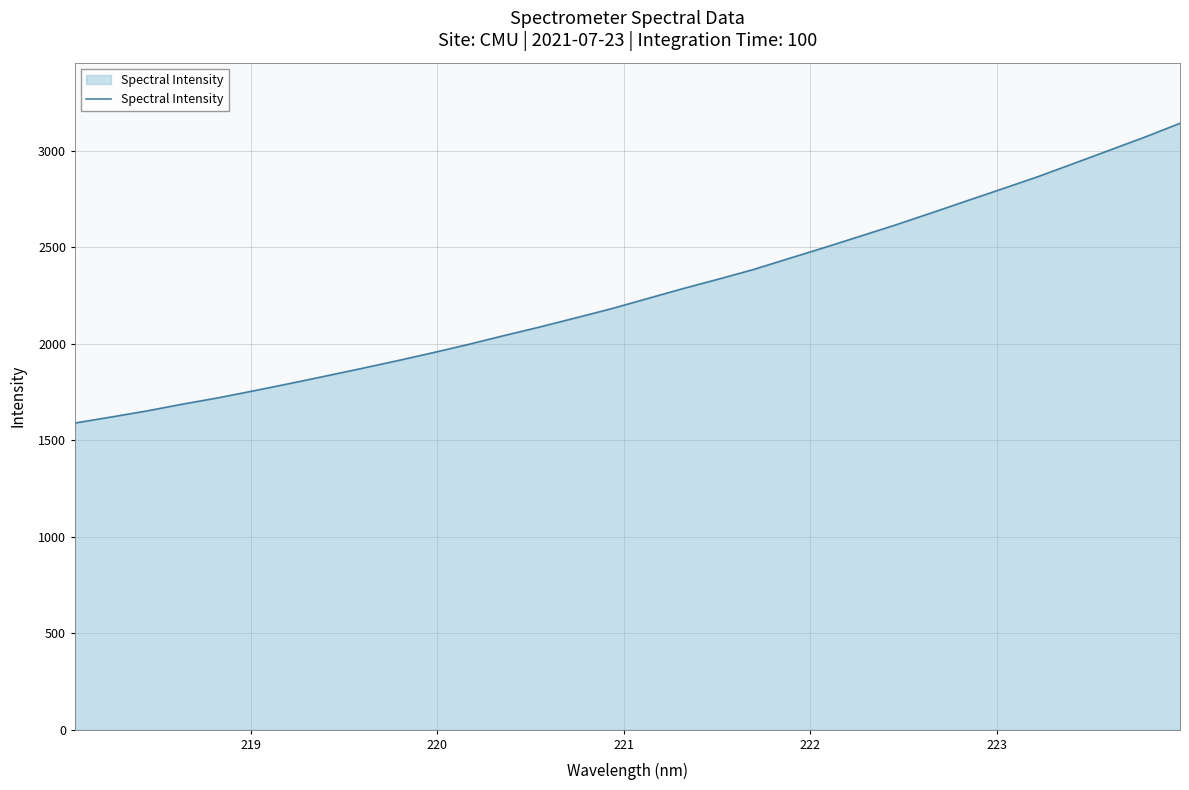

What is the minimum value shown in the chart?

1588.6